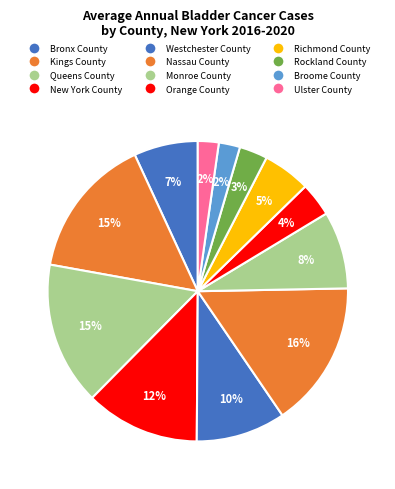

How many segments does this pie chart have?

12